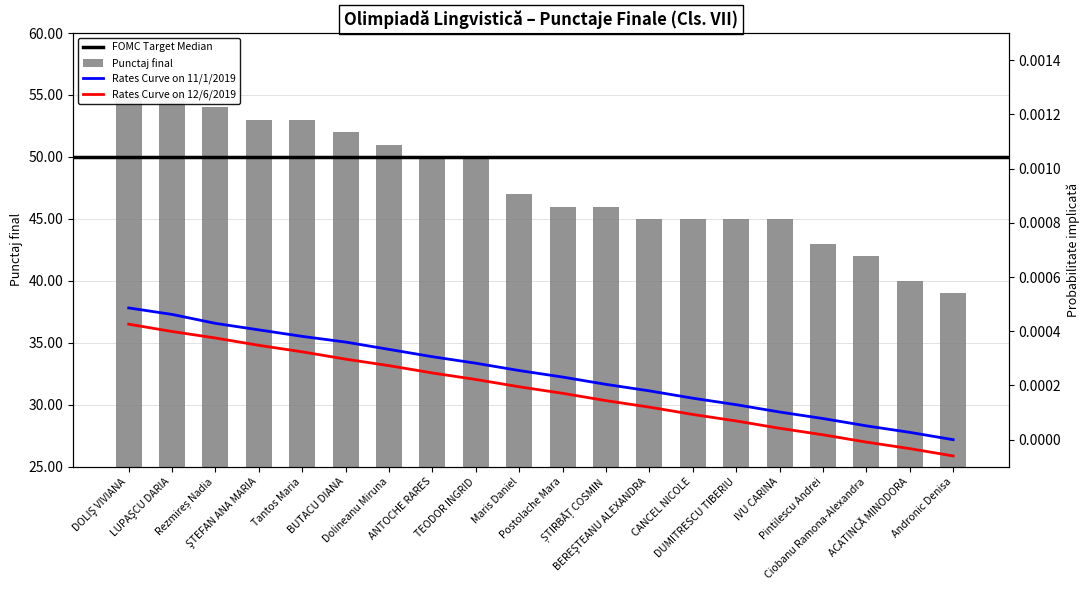

The value of Rates Curve 1 at BUTACU DIANA is 0.0. True or false?

True